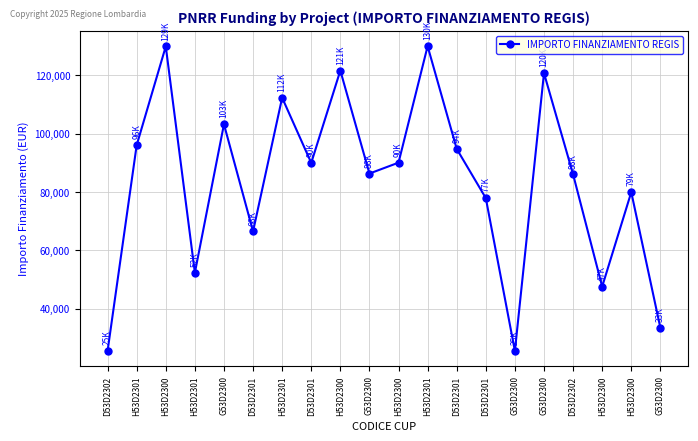

What is the difference between the values at G53D2300 and D53D2301?

69280